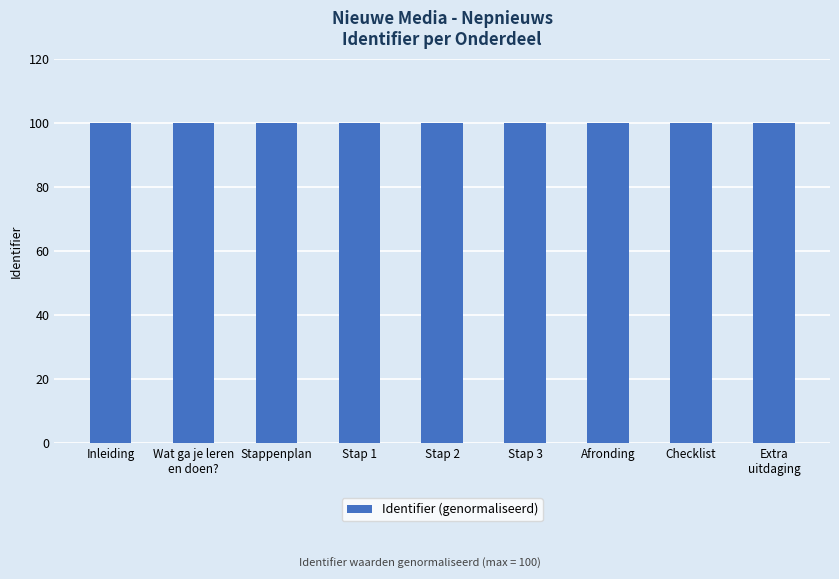

What is the ratio of the value at Checklist to the value at Stap 3?

1.0